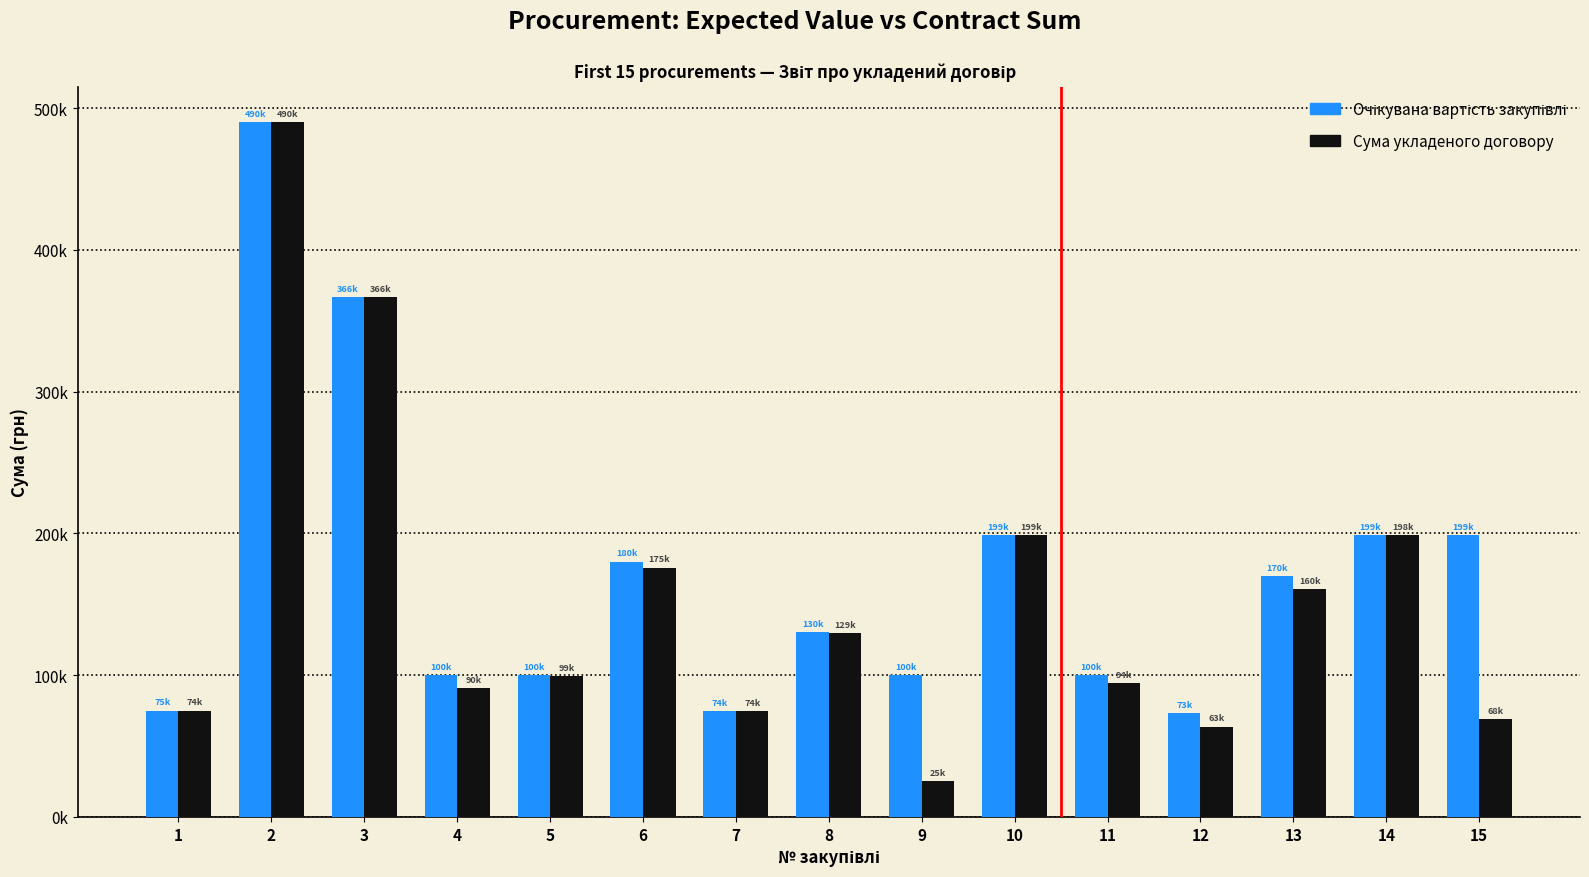

Which category has the highest value in the Сума укладеного договору series?

2